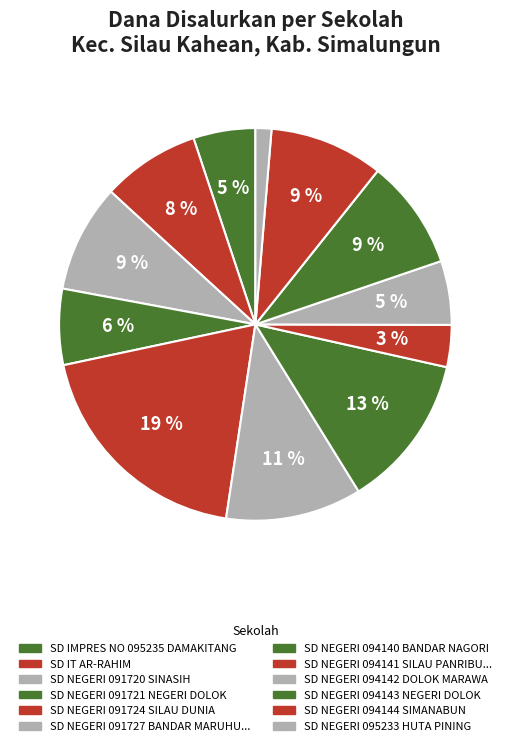

Count the number of slices in the pie.

12